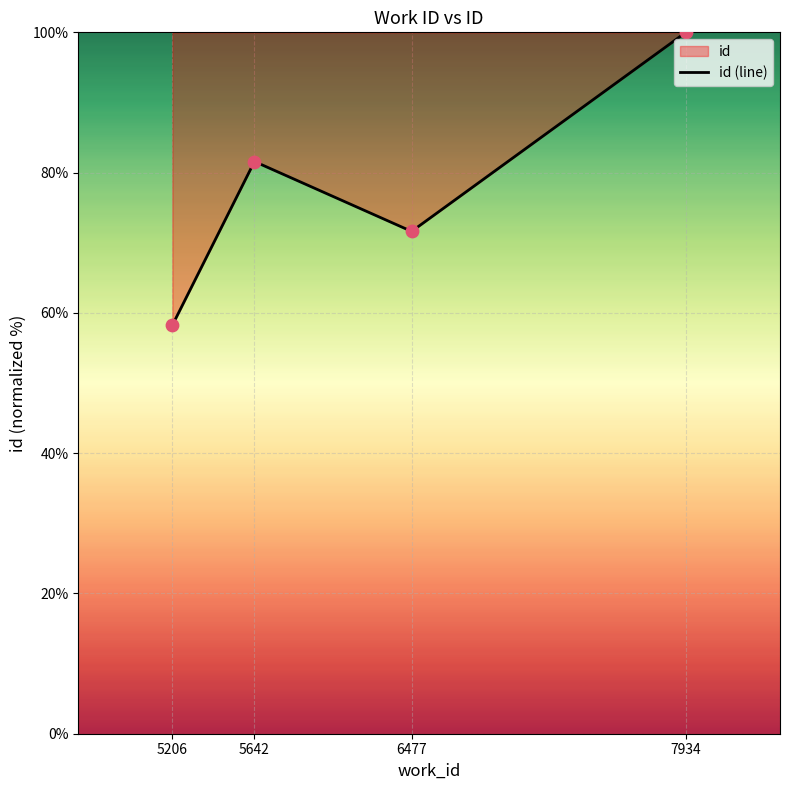

Which has a higher value, 7934 or 5206?

7934